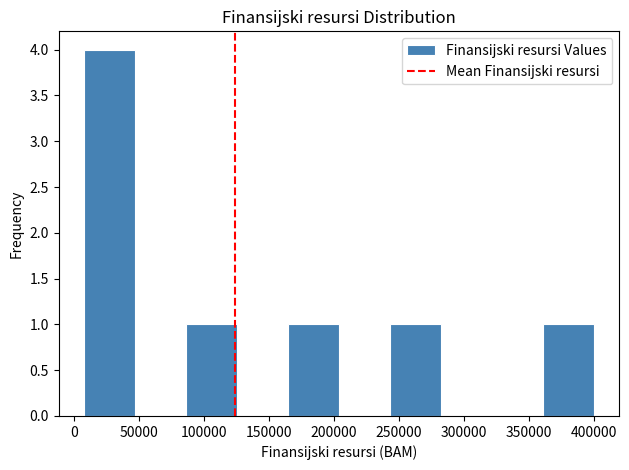

Over which range of the x-axis is the bar tallest?

10000 to 45000